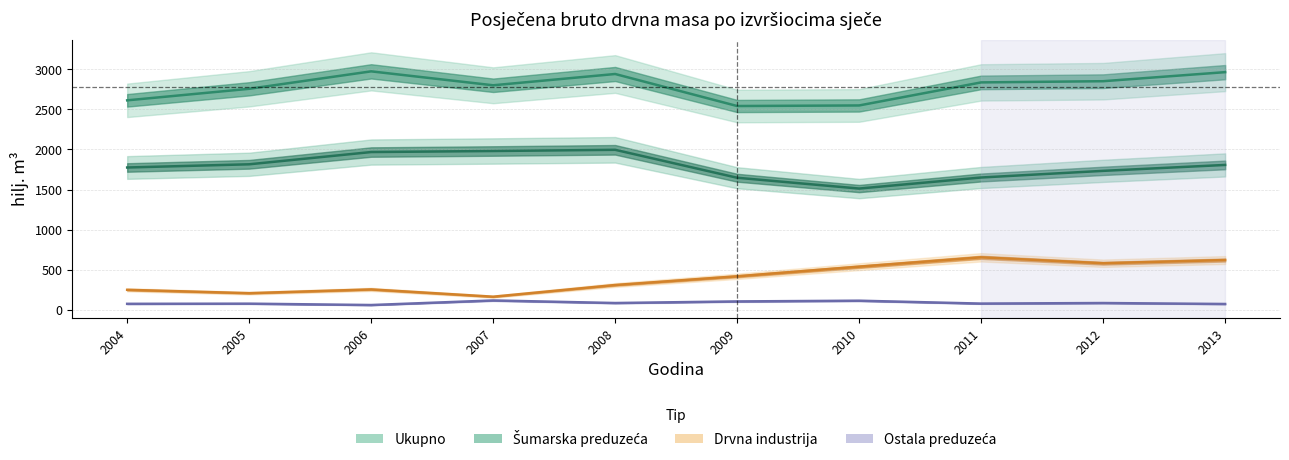

At which label does Drvna industrija first exceed 416?

2010